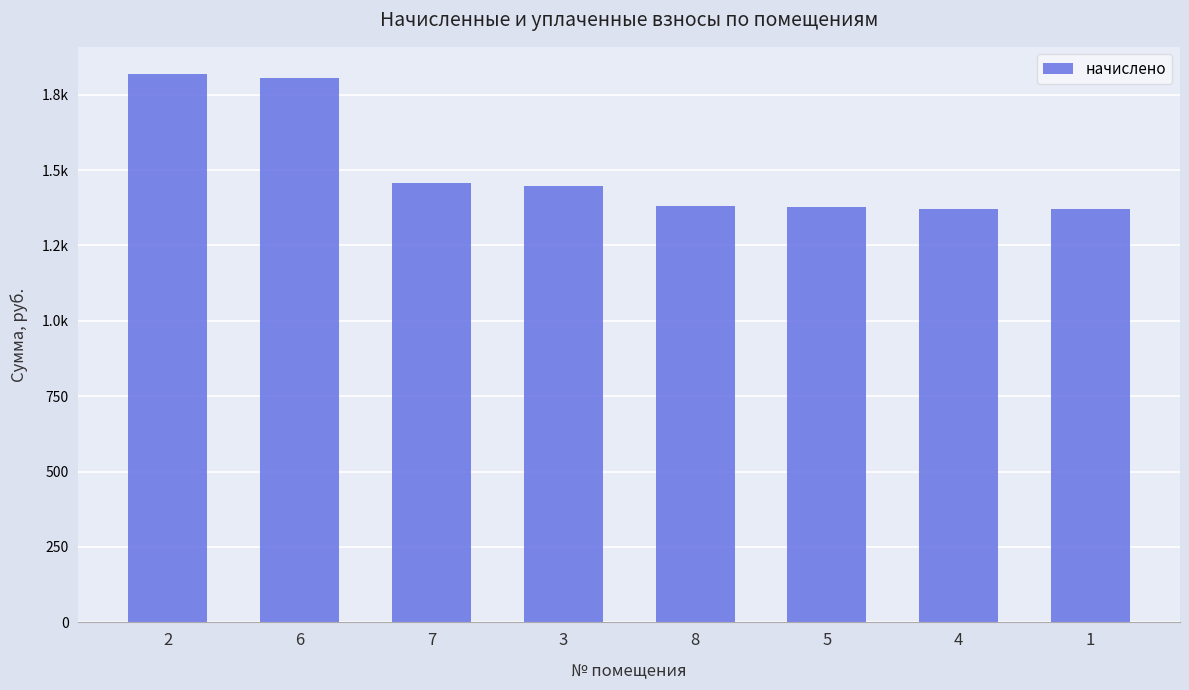

Does the chart contain any negative values?

No